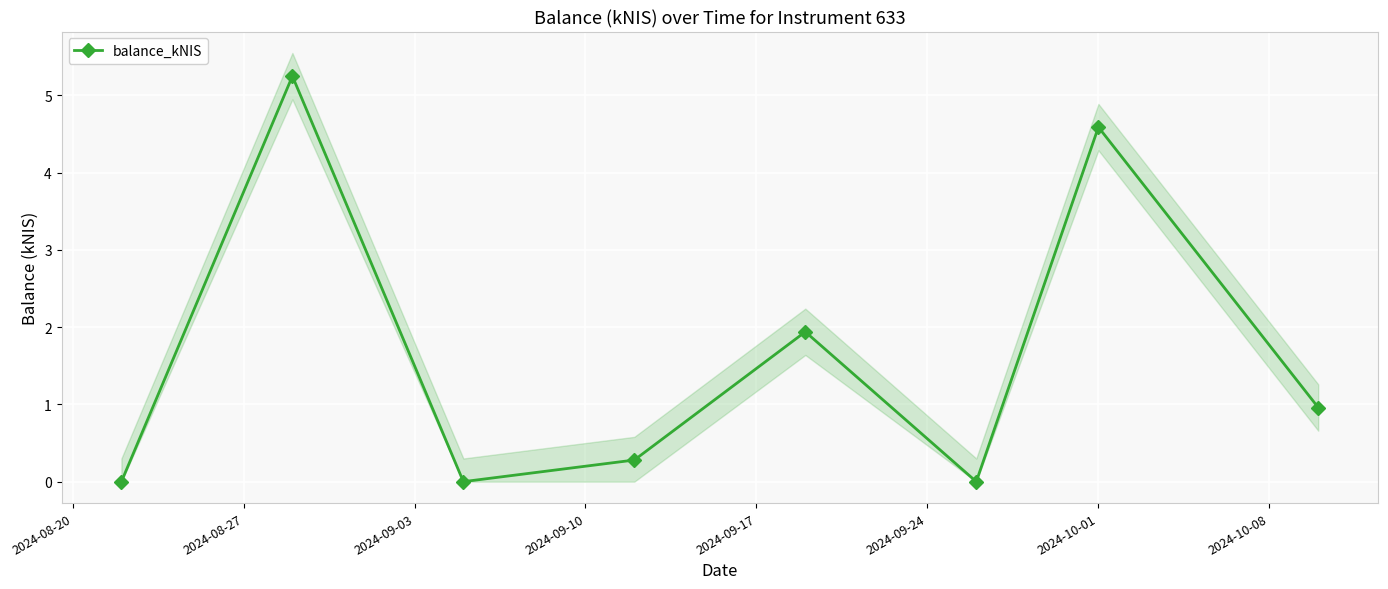

How many interior local peaks (higher than both neighbors) does the data have?

3